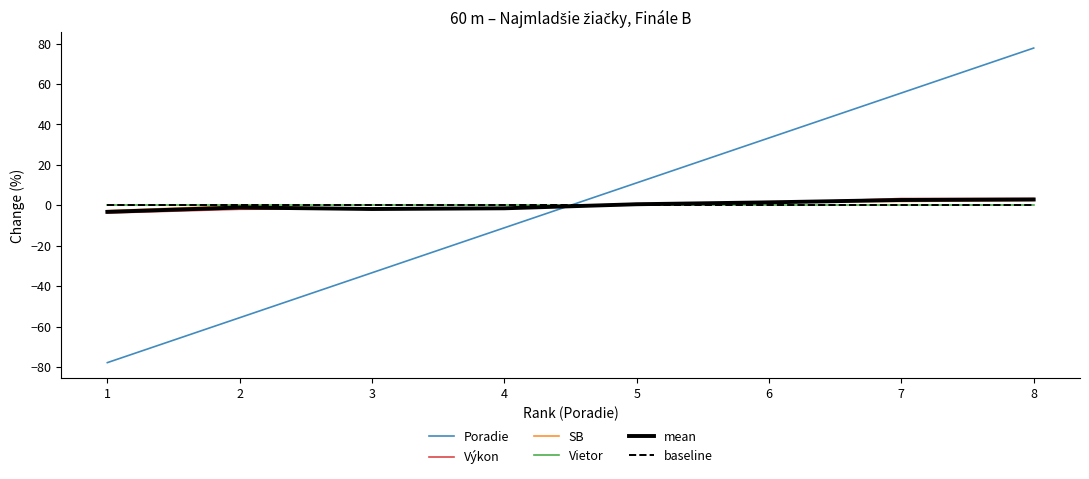

Reading right to left, what are all the values shown in this chart?

Poradie: 8=77.8	7=55.6	6=33.3	5=11.1	4=-11.1	3=-33.3	2=-55.6	1=-77.8
Výkon: 8=3.4	7=3.4	6=1.2	5=0.9	4=-1.5	3=-1.6	2=-2.0	1=-3.8
SB: 8=2.4	7=1.9	6=1.8	5=0.2	4=-1.5	3=-2.1	2=-0.2	1=-2.6
Vietor: 8=0.0	7=0.0	6=0.0	5=0.0	4=0.0	3=0.0	2=0.0	1=0.0
mean: 8=2.9	7=2.6	6=1.5	5=0.5	4=-1.5	3=-1.8	2=-1.1	1=-3.2
baseline: 8=0.0	7=0.0	6=0.0	5=0.0	4=0.0	3=0.0	2=0.0	1=0.0